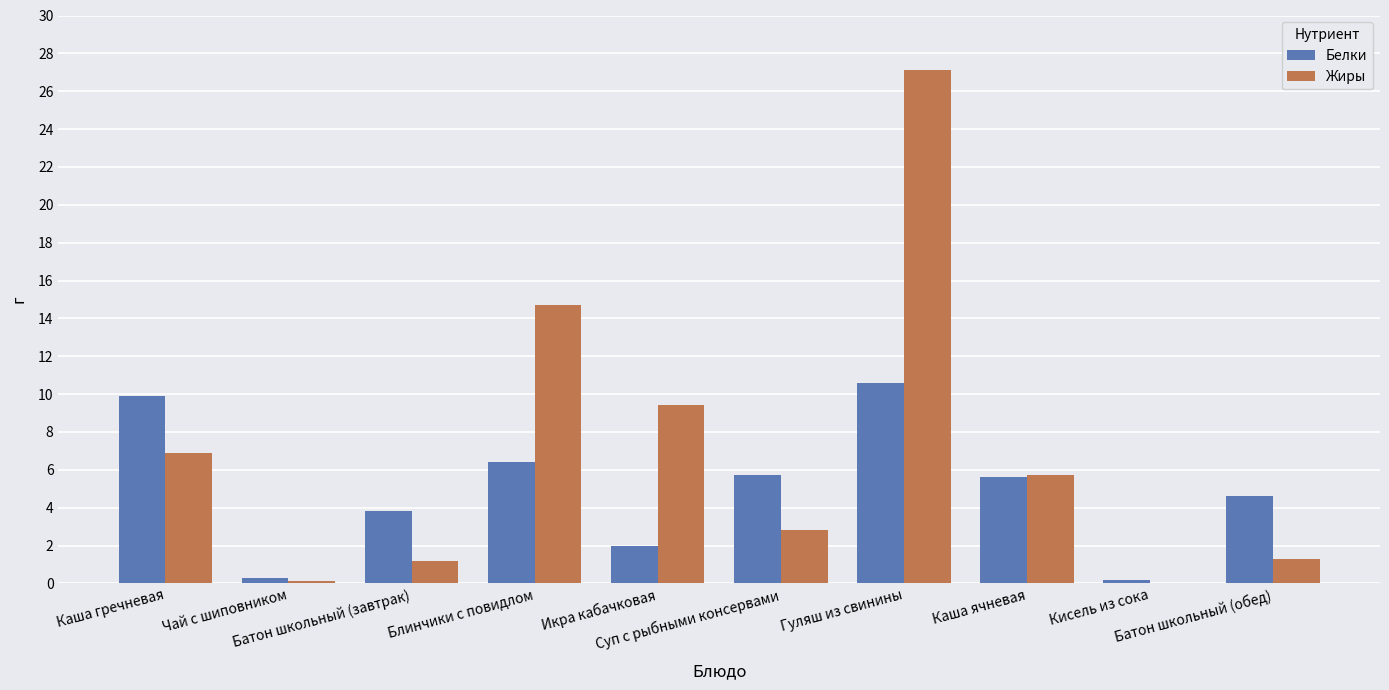

What is the sum of all Жиры values?

69.2